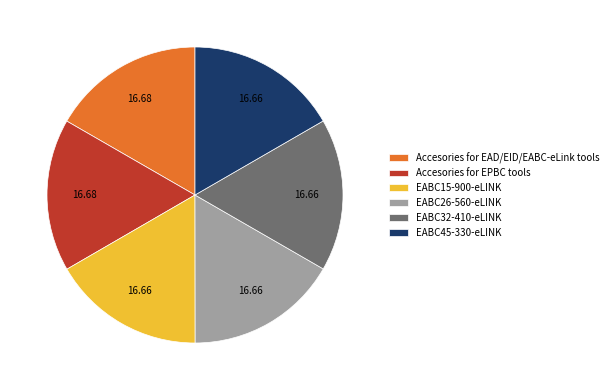

Do EABC26-560-eLINK and EABC15-900-eLINK together represent more than half of the pie?

No